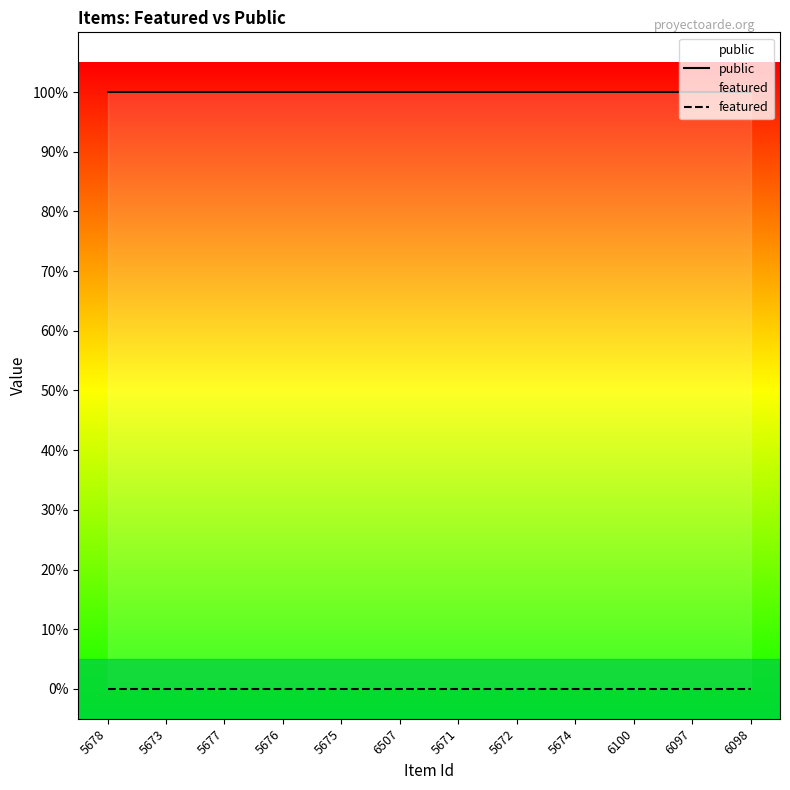

The public series shows 1 at 5678. True or false?

True